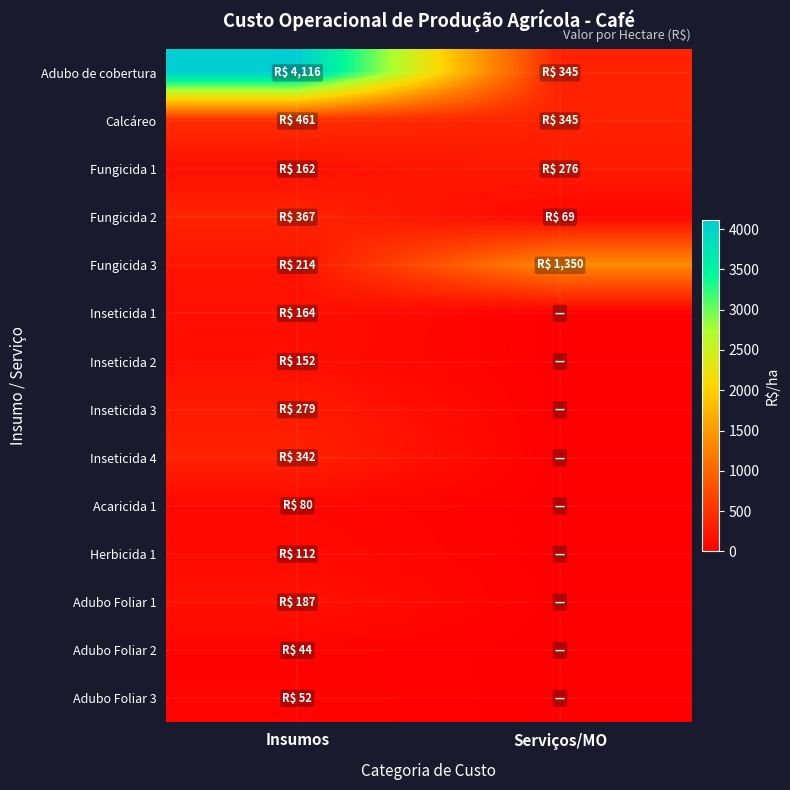

Reading left to right, extract all data points from this chart.

Adubo de cobertura: Insumos=4116.1	Serviços/MO=345.0
Calcáreo: Insumos=461.2	Serviços/MO=345.0
Fungicida 1: Insumos=162.0	Serviços/MO=276.0
Fungicida 2: Insumos=366.8	Serviços/MO=69.0
Fungicida 3: Insumos=213.6	Serviços/MO=1350.0
Inseticida 1: Insumos=163.5	Serviços/MO=0.0
Inseticida 2: Insumos=152.5	Serviços/MO=0.0
Inseticida 3: Insumos=278.8	Serviços/MO=0.0
Inseticida 4: Insumos=342.0	Serviços/MO=0.0
Acaricida 1: Insumos=79.6	Serviços/MO=0.0
Herbicida 1: Insumos=112.0	Serviços/MO=0.0
Adubo Foliar 1: Insumos=187.0	Serviços/MO=0.0
Adubo Foliar 2: Insumos=43.8	Serviços/MO=0.0
Adubo Foliar 3: Insumos=51.5	Serviços/MO=0.0